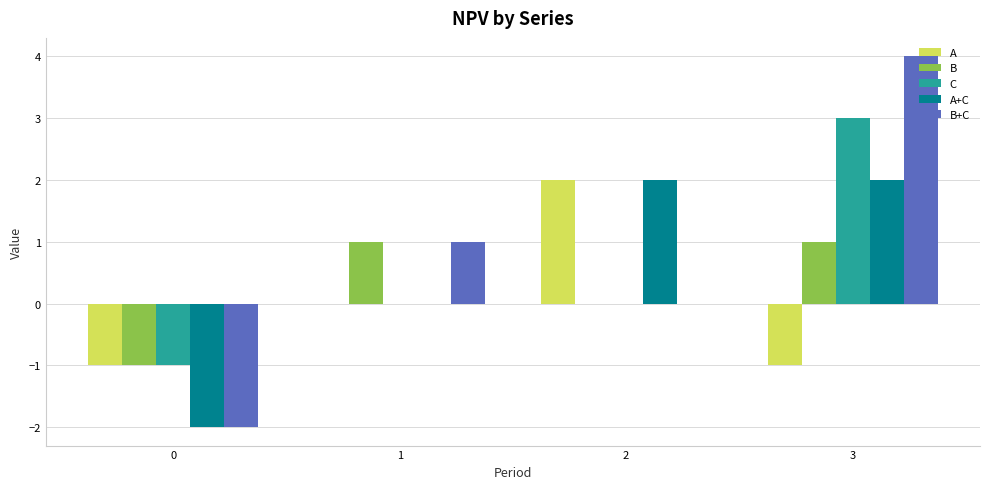

Reading right to left, what are all the values shown in this chart?

A: -1	2	0	-1
B: 1	0	1	-1
C: 3	0	0	-1
A+C: 2	2	0	-2
B+C: 4	0	1	-2